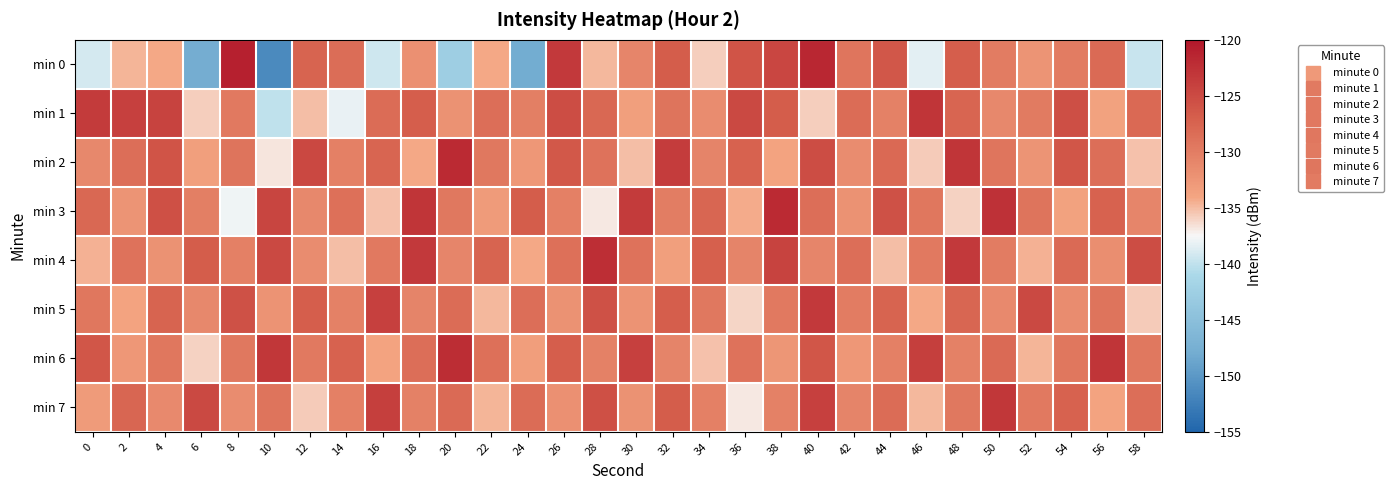

What is the difference between the highest and lowest values at 22?

7.4